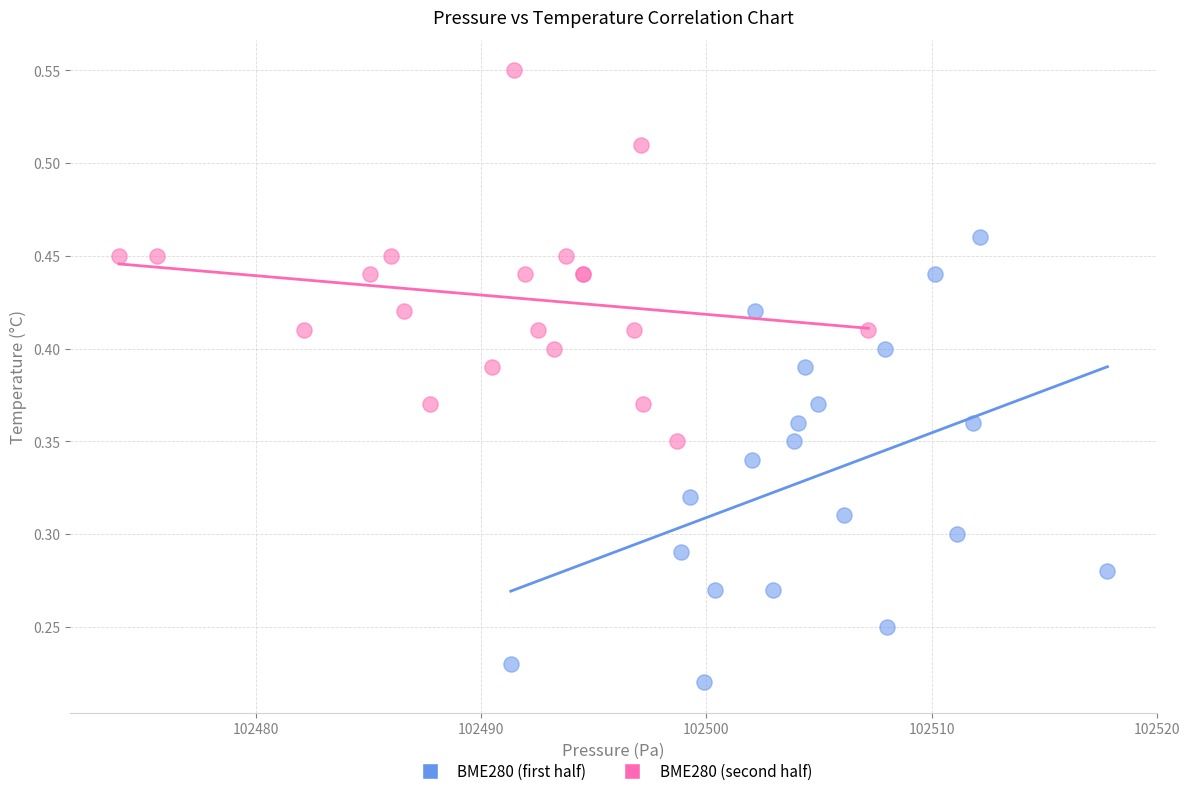

Which series reaches the minimum Y coordinate?

BME280 (first half)